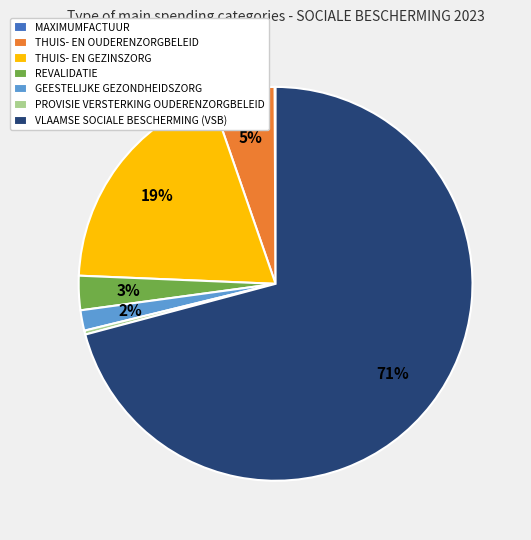

To the nearest percent, what percentage of the pie is VLAAMSE SOCIALE BESCHERMING (VSB)?

71%